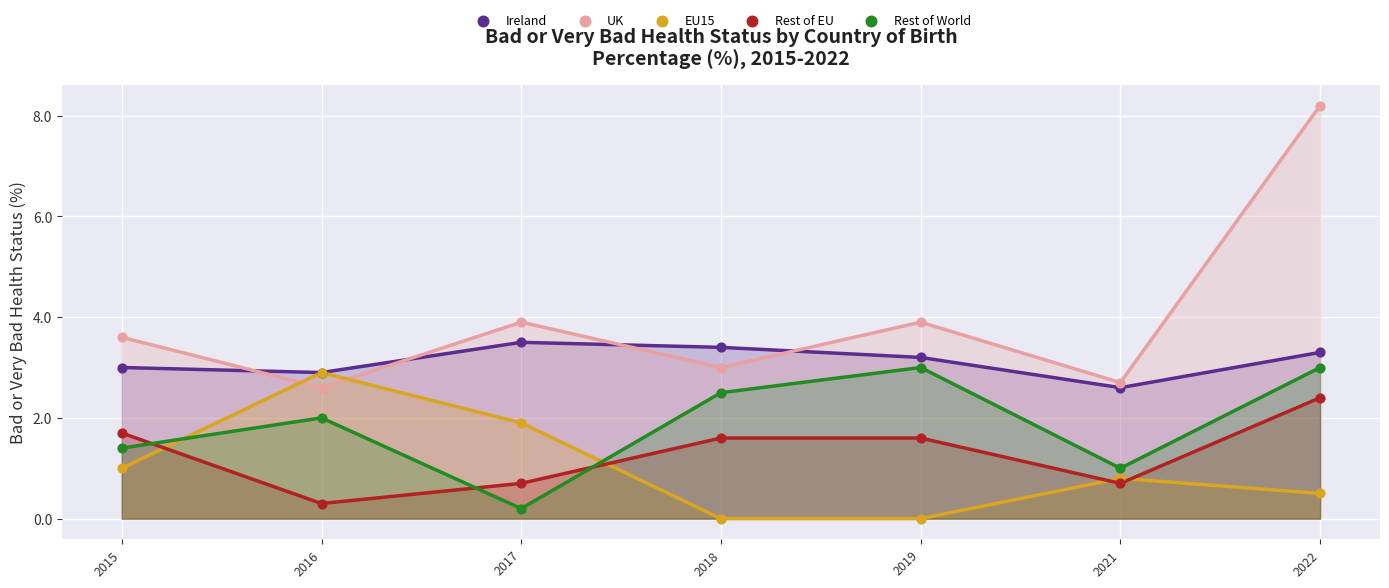

What are all the series names shown in the legend?

Ireland, UK, EU15, Rest of EU, Rest of World